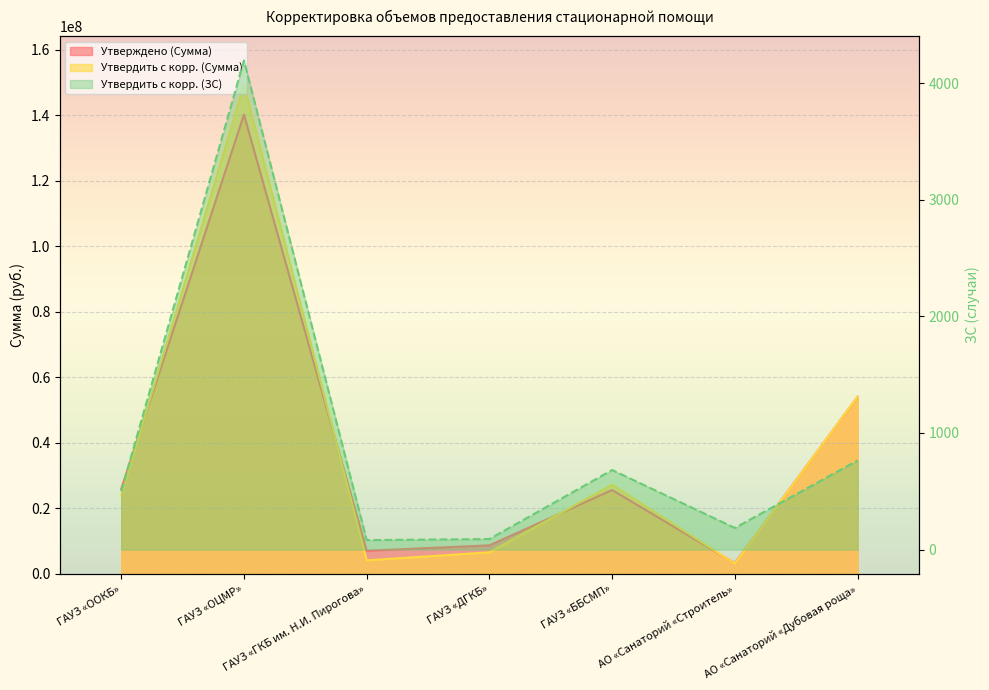

What is the average value of the Утверждено (Сумма) series?

37860927.9